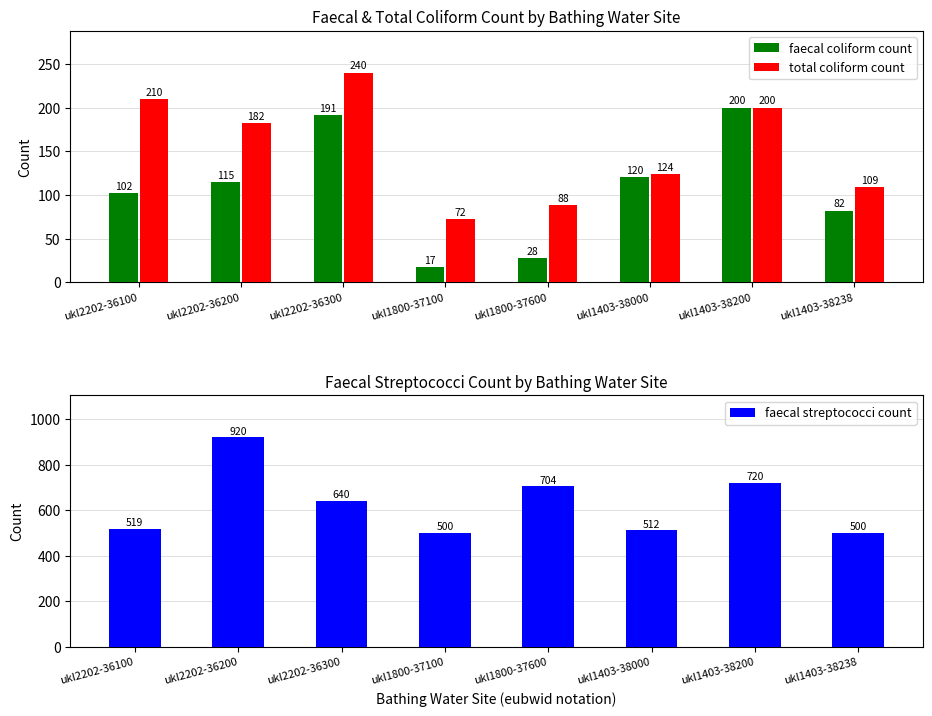

Where does the faecal coliform count series first go above 115?

ukl2202-36300